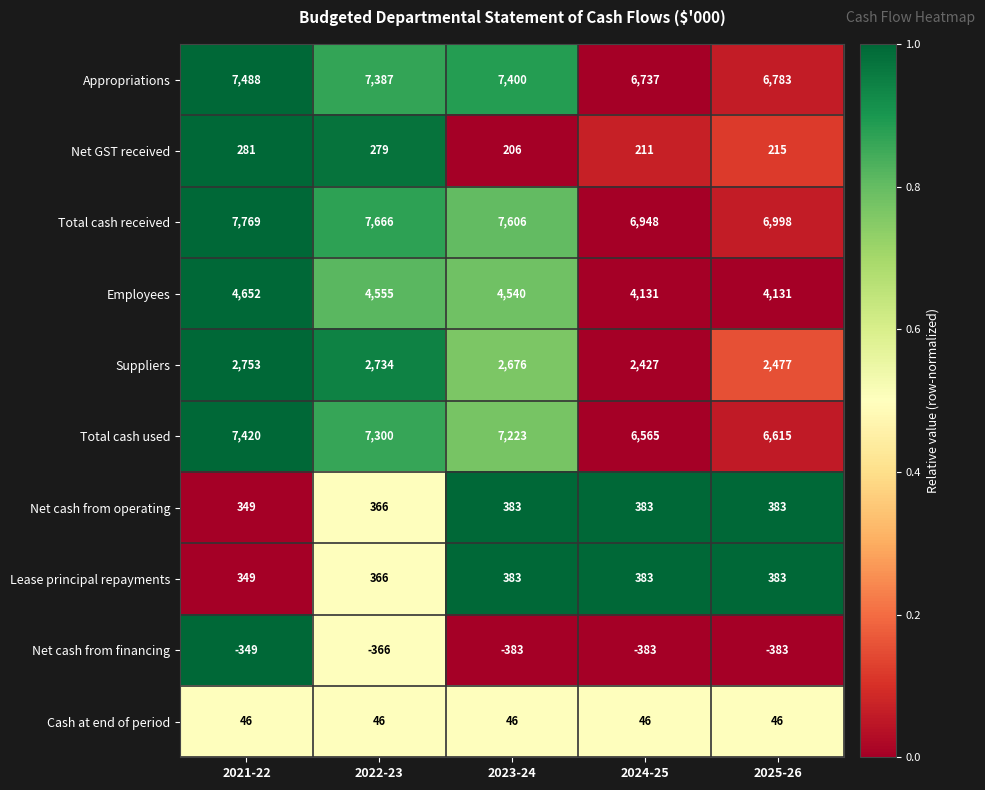

What is the difference between the highest and lowest values at 2021-22?

8118